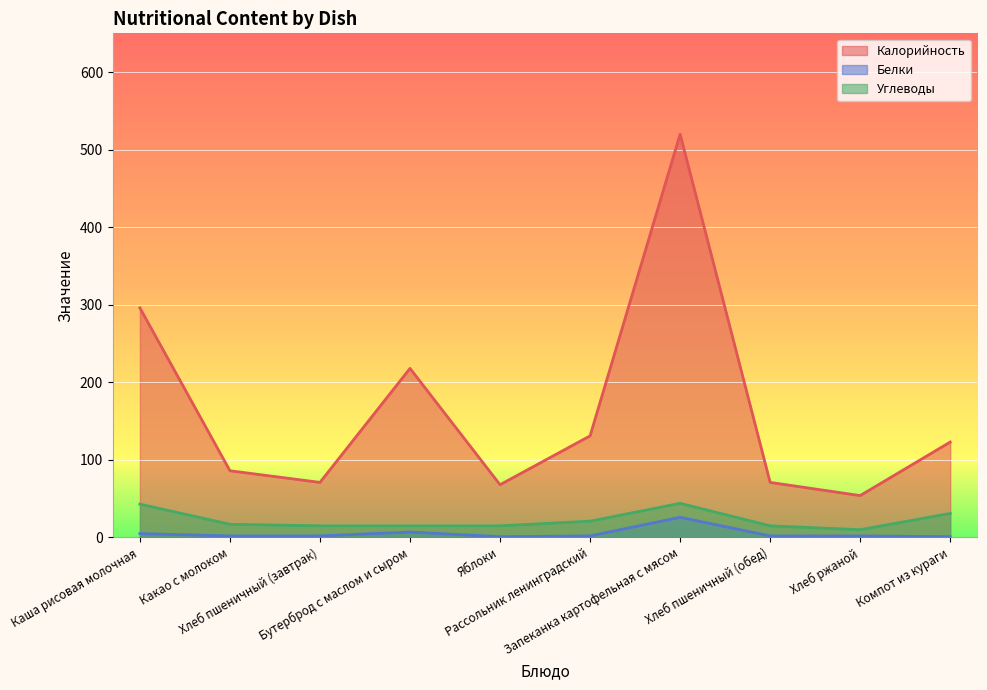

How many lines are shown in the chart?

3